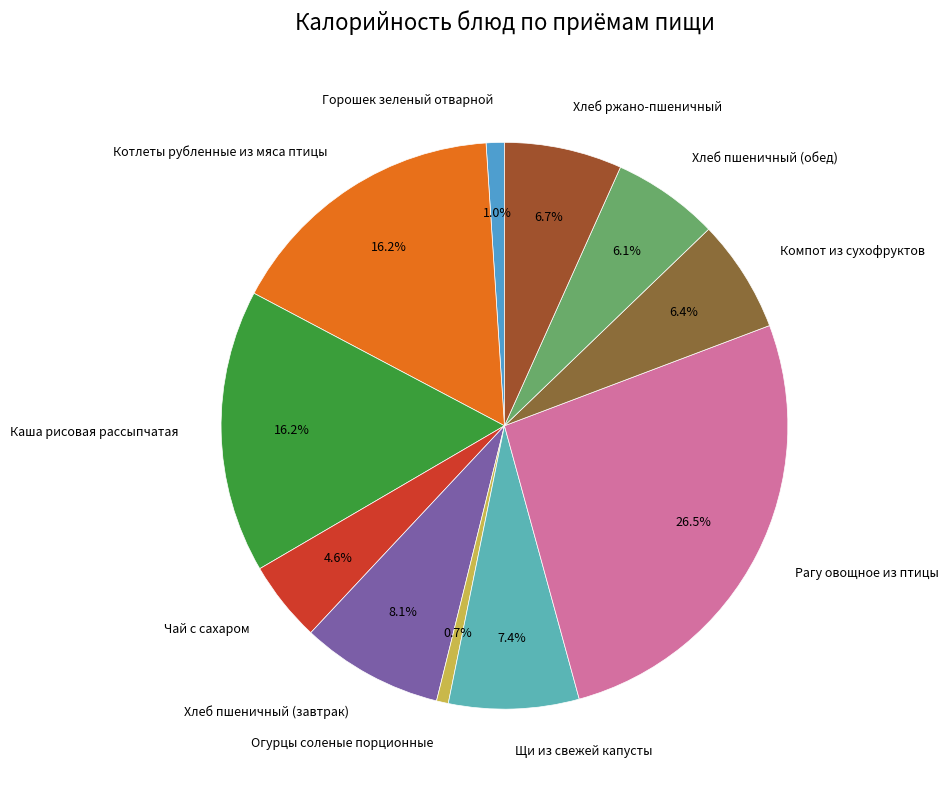

How many segments does this pie chart have?

11